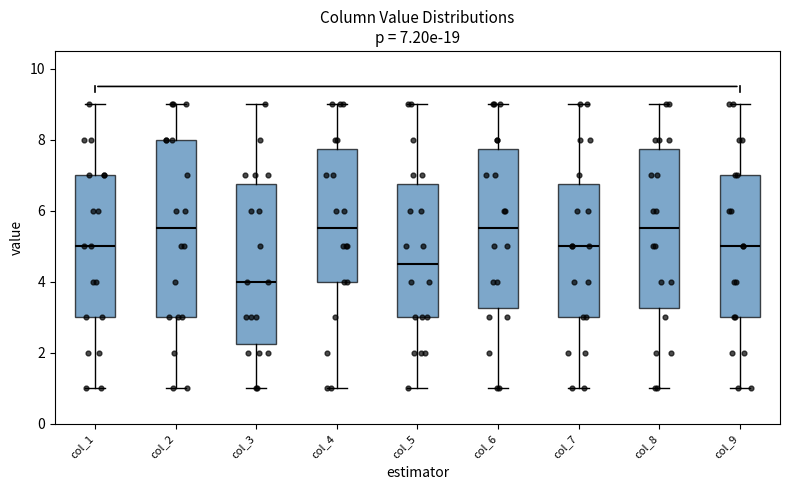

Which box is the tallest, from its lower edge to its upper edge?

col_2